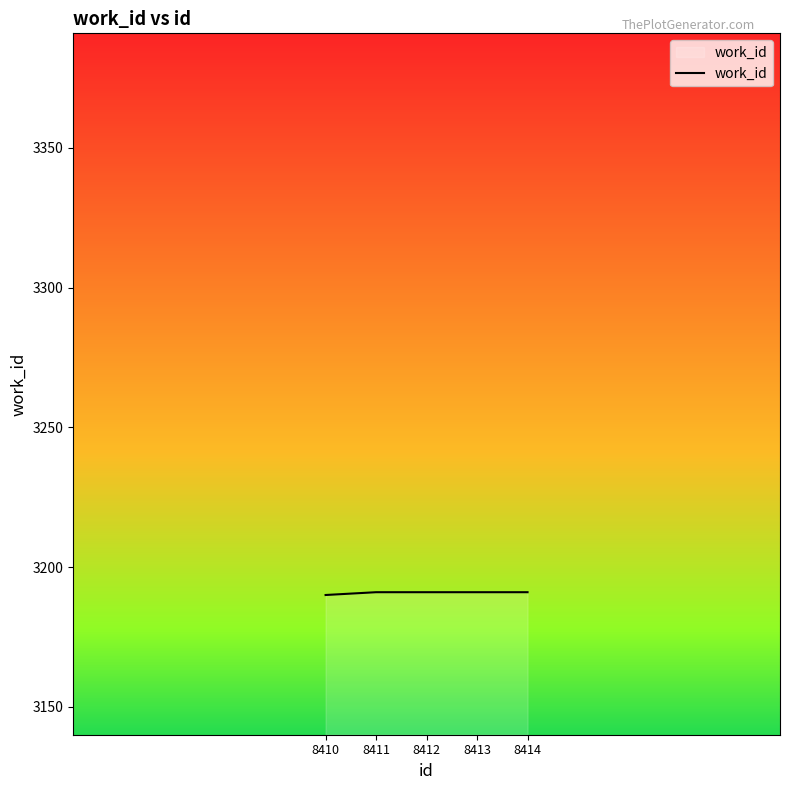

What is the greatest value displayed?

3191